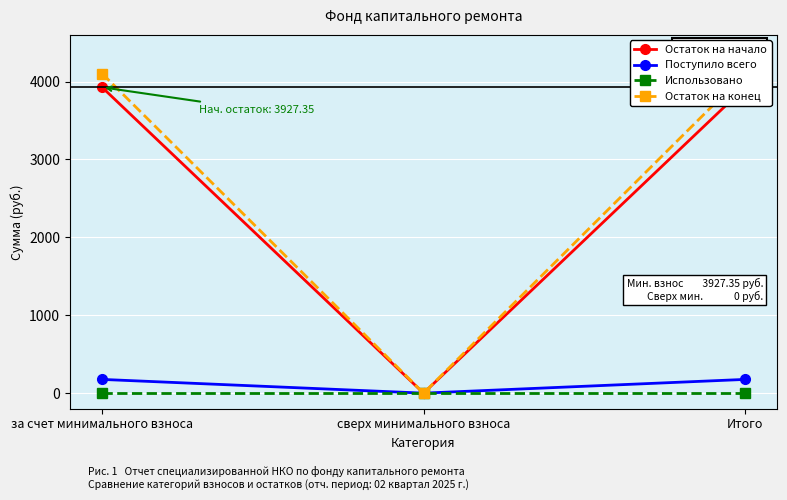

How many values in the Остаток на конец series are below 4103?

1